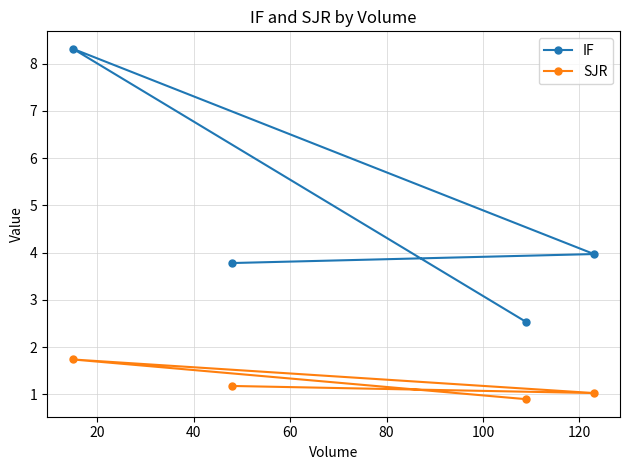

What is the maximum value for SJR?

1.7